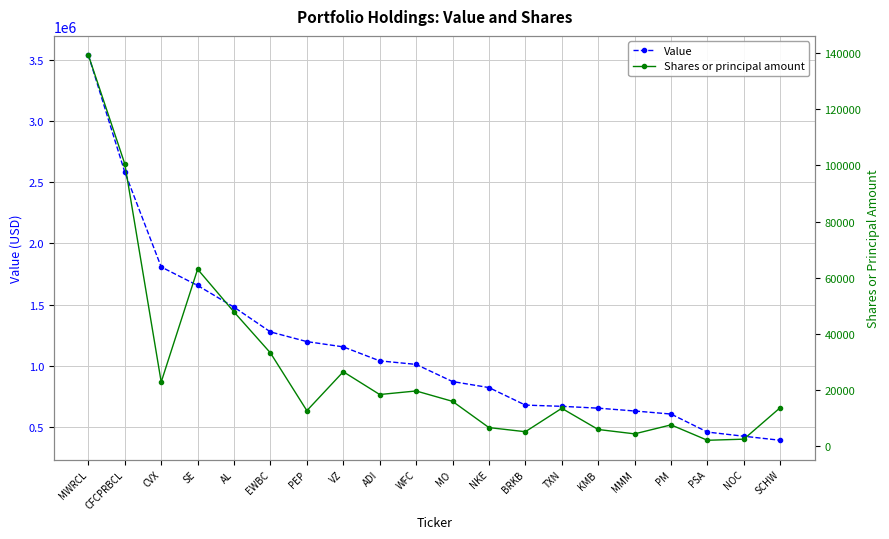

True or false: Shares or principal amount and Value cross at least once.

False